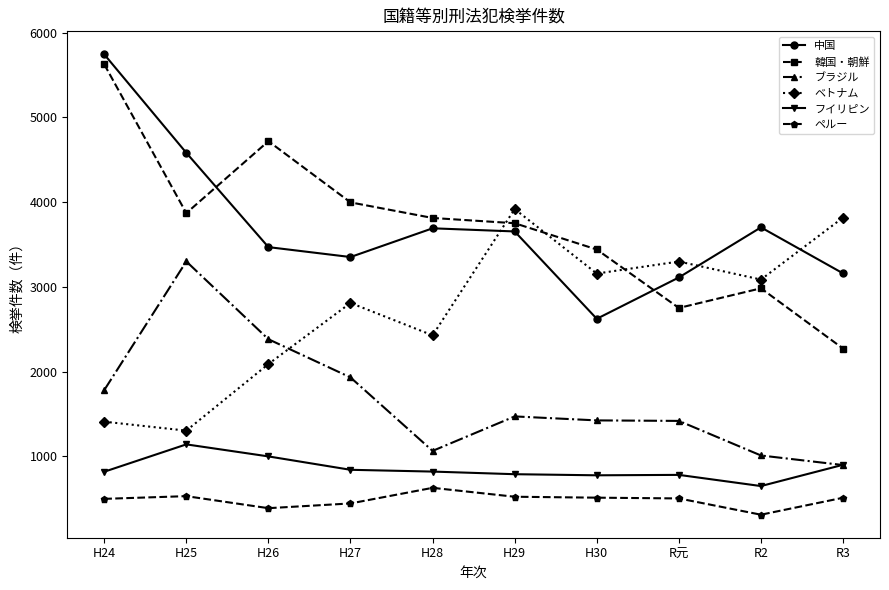

Which series changed the most between H27 and R3?

韓国・朝鮮